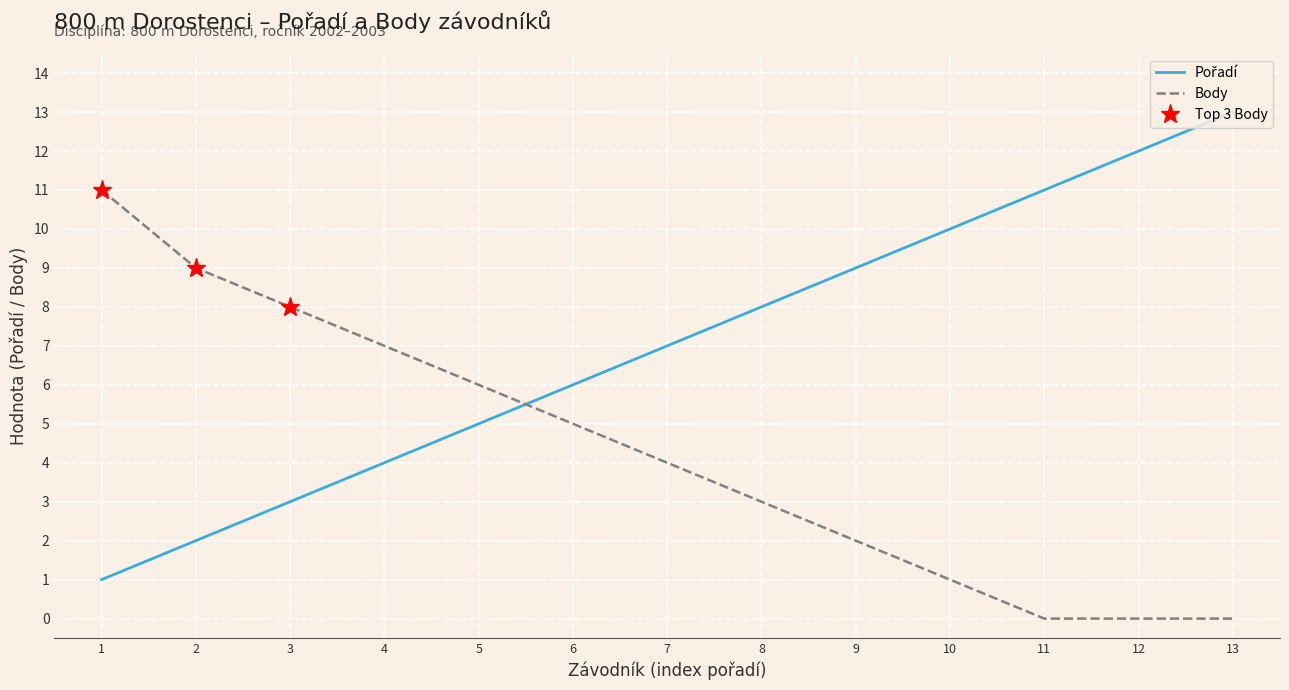

Which category has the highest value across all series?

13